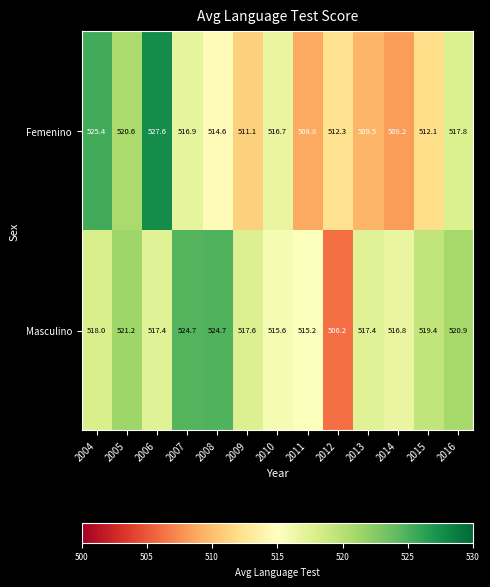

Where is Masculino nearest to the value 515?

2011